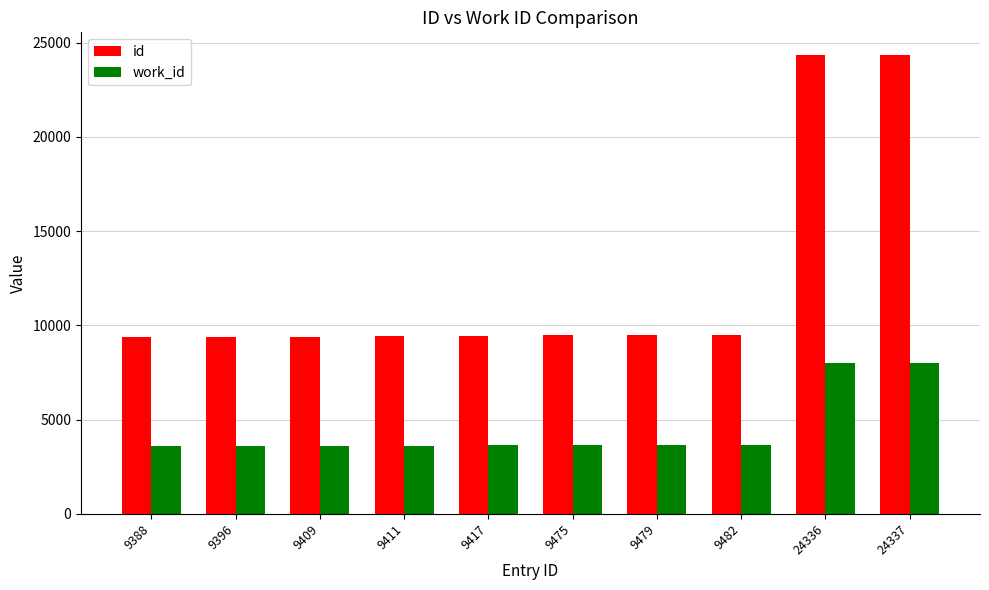

What is the maximum value for work_id?

7988